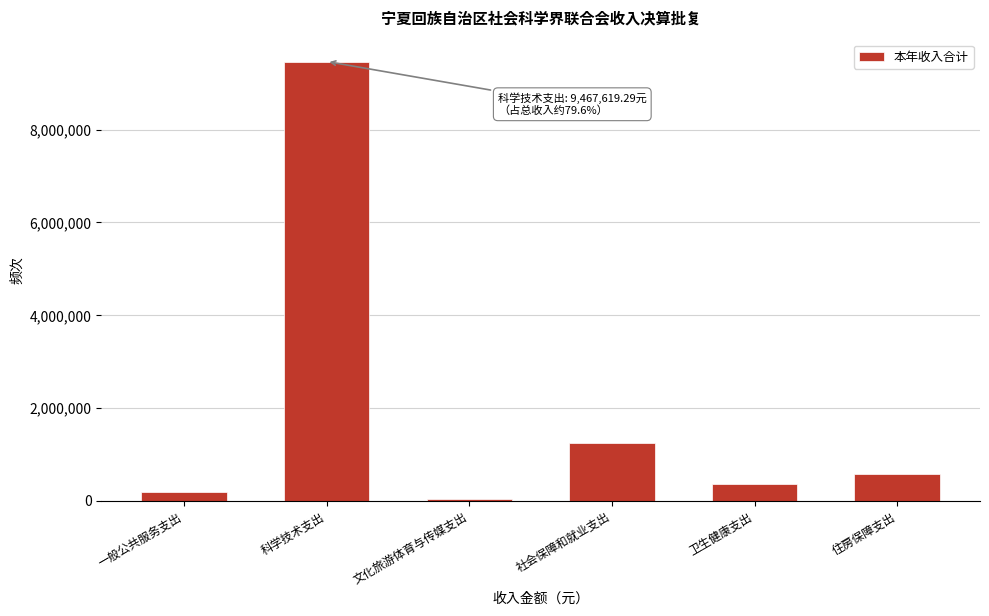

Reading right to left, list all the values displayed in this chart.

住房保障支出=585754.0	卫生健康支出=368700.0	社会保障和就业支出=1247778.0	文化旅游体育与传媒支出=30000.0	科学技术支出=9467619.3	一般公共服务支出=191600.0